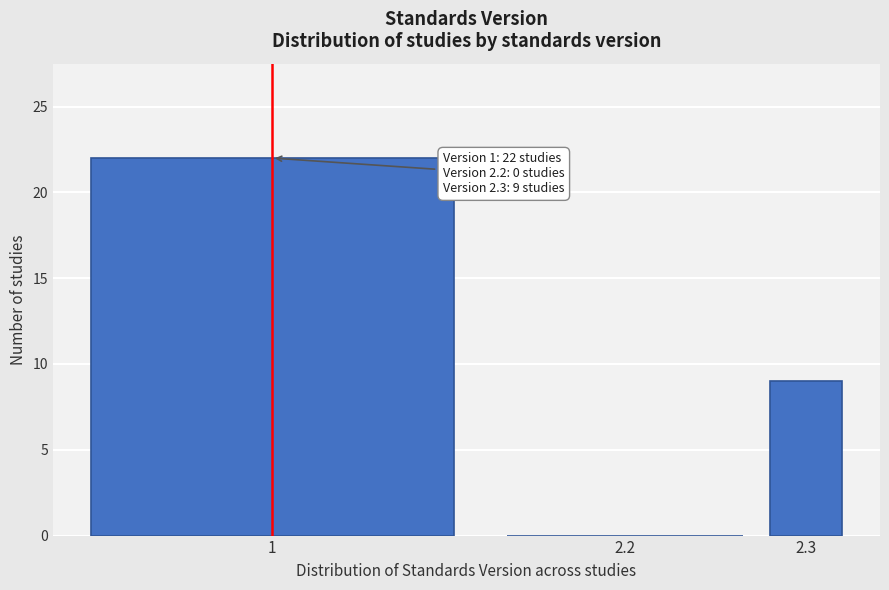

Reading left to right, list all the values displayed in this chart.

1=22	2.2=0	2.3=9